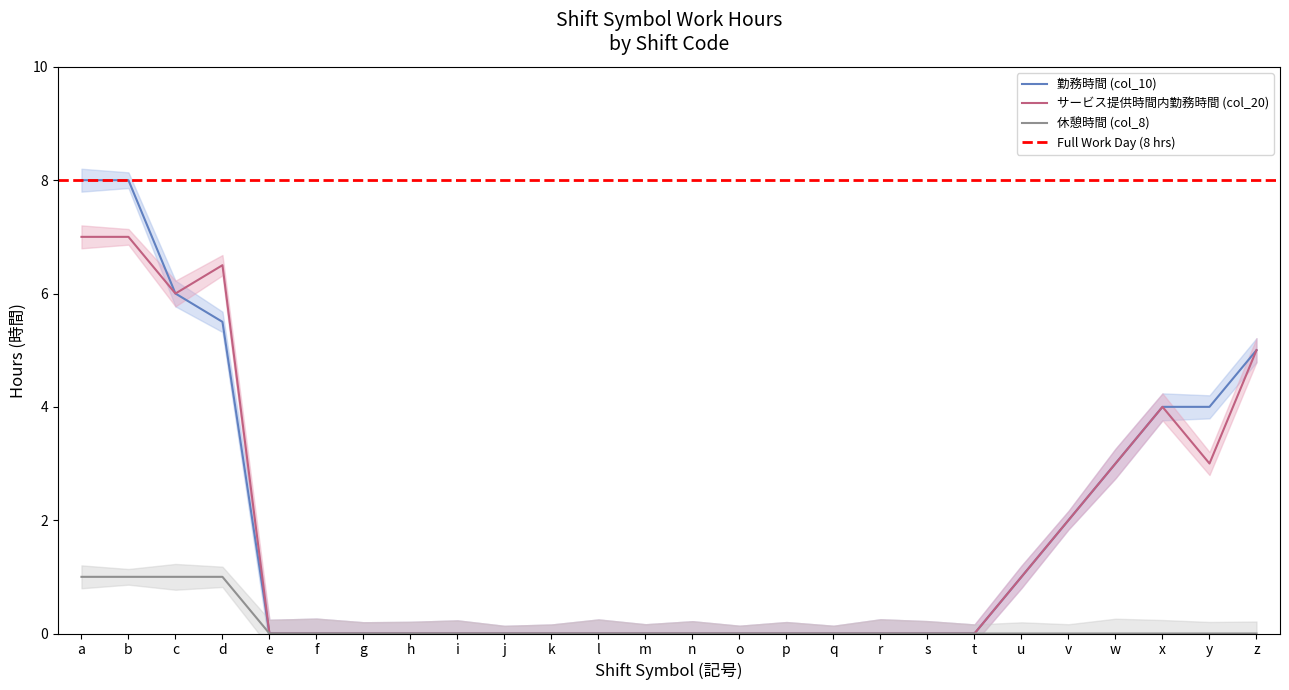

True or false: 勤務時間 (col_10) and 休憩時間 (col_8) intersect in this chart.

False